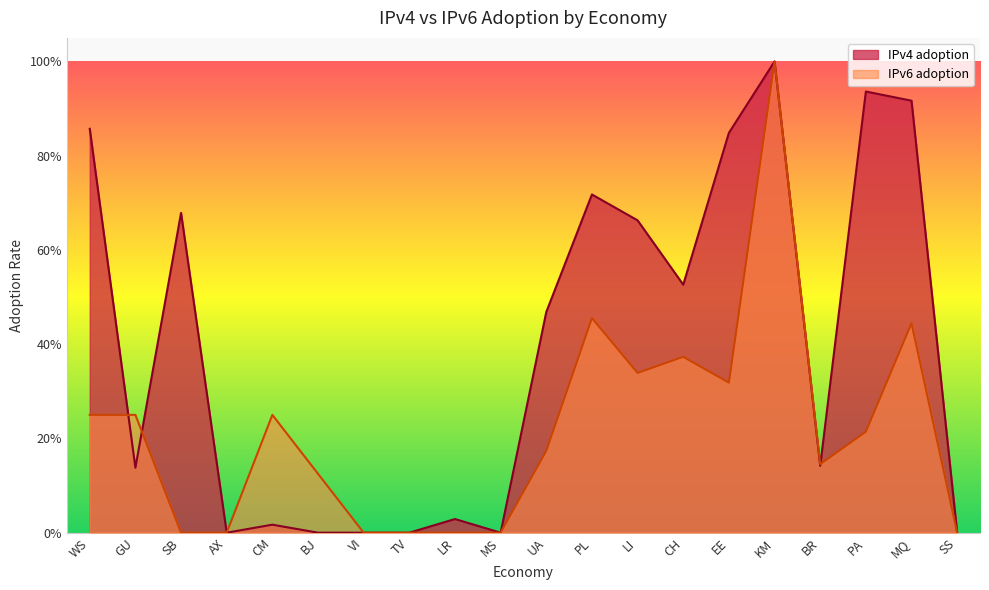

What is the difference between the IPv6 adoption values at UA and MQ?

0.3